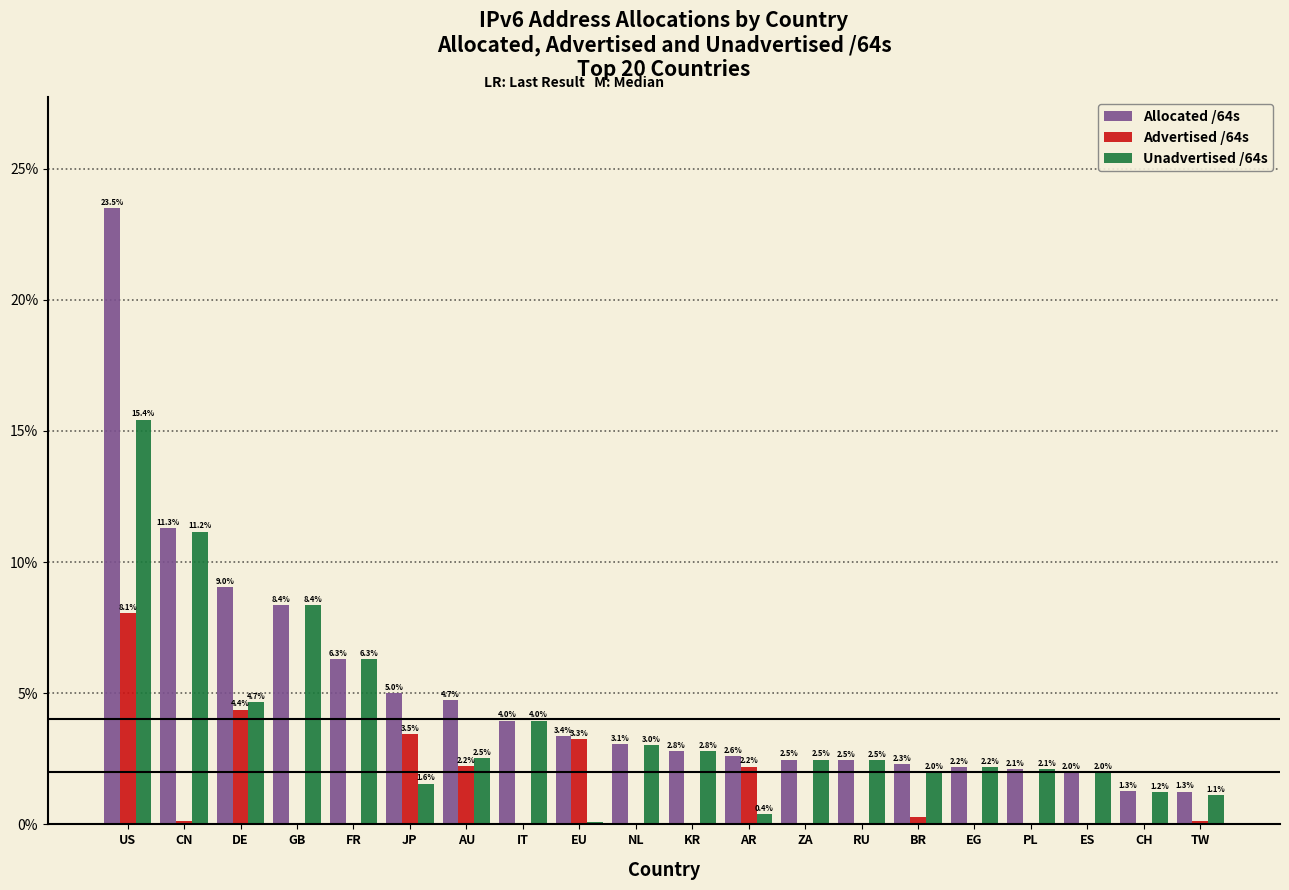

Which series changed the most between AU and EG?

Allocated /64s